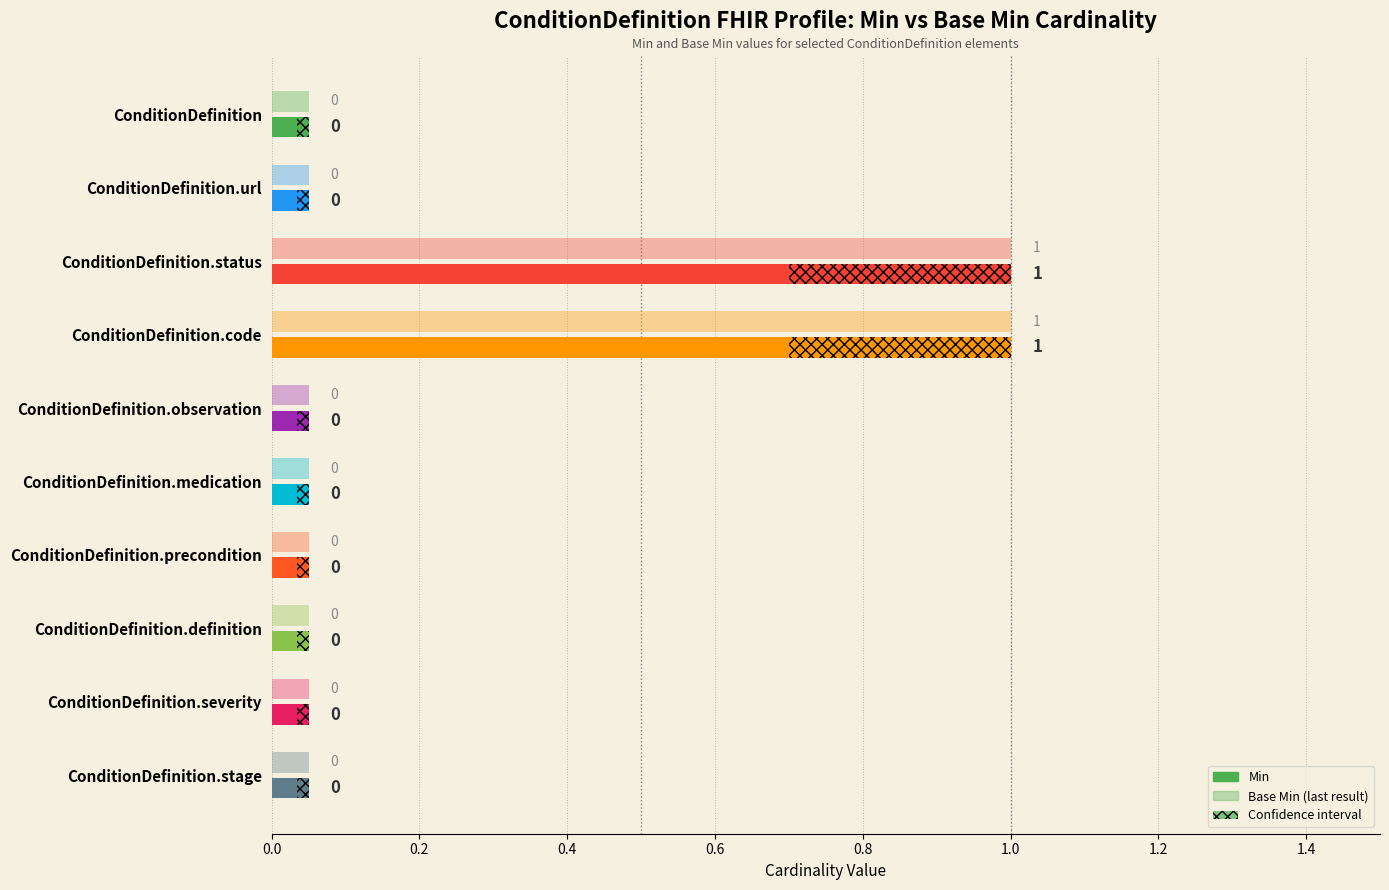

Reading left to right, list all the values displayed in this chart.

Min: 0	0	1	1	0	0	0	0	0	0
Base Min: 0	0	1	1	0	0	0	0	0	0